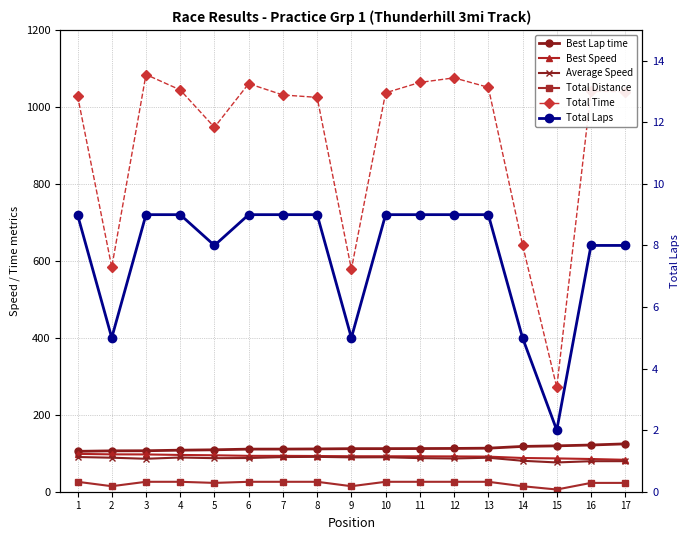

The value of Total Time at 7 is 271.3. True or false?

False